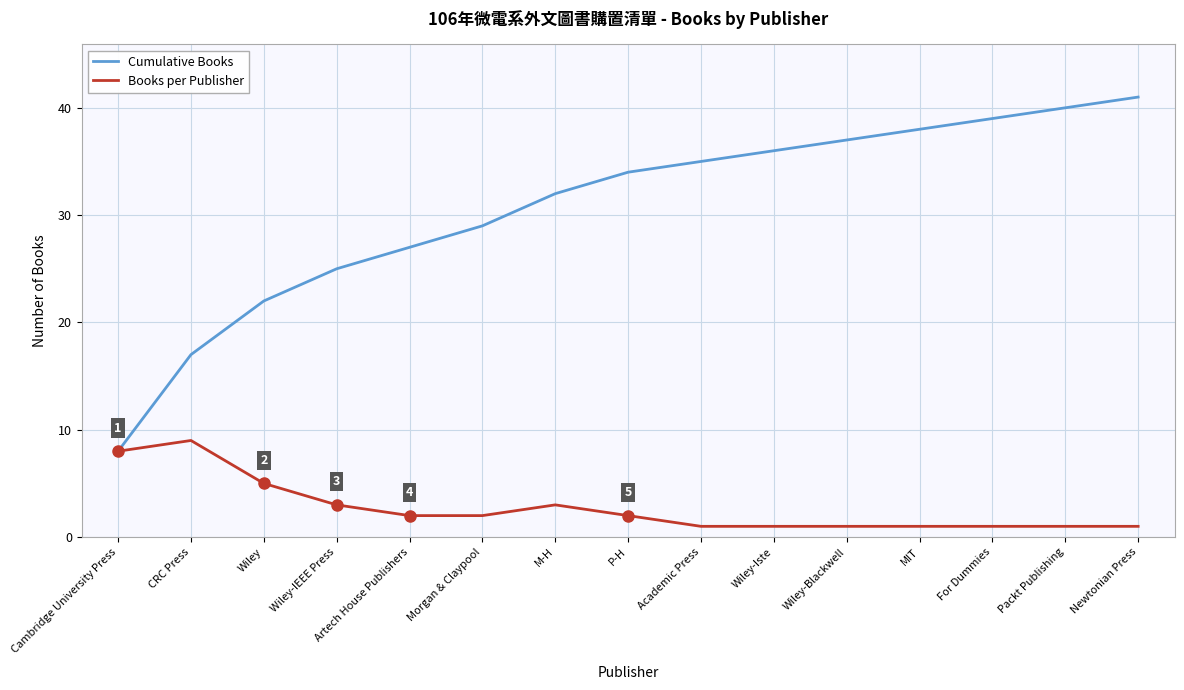

Is the value of Cumulative Books at Cambridge University Press greater than the value of Books per Publisher at Wiley-Iste?

Yes